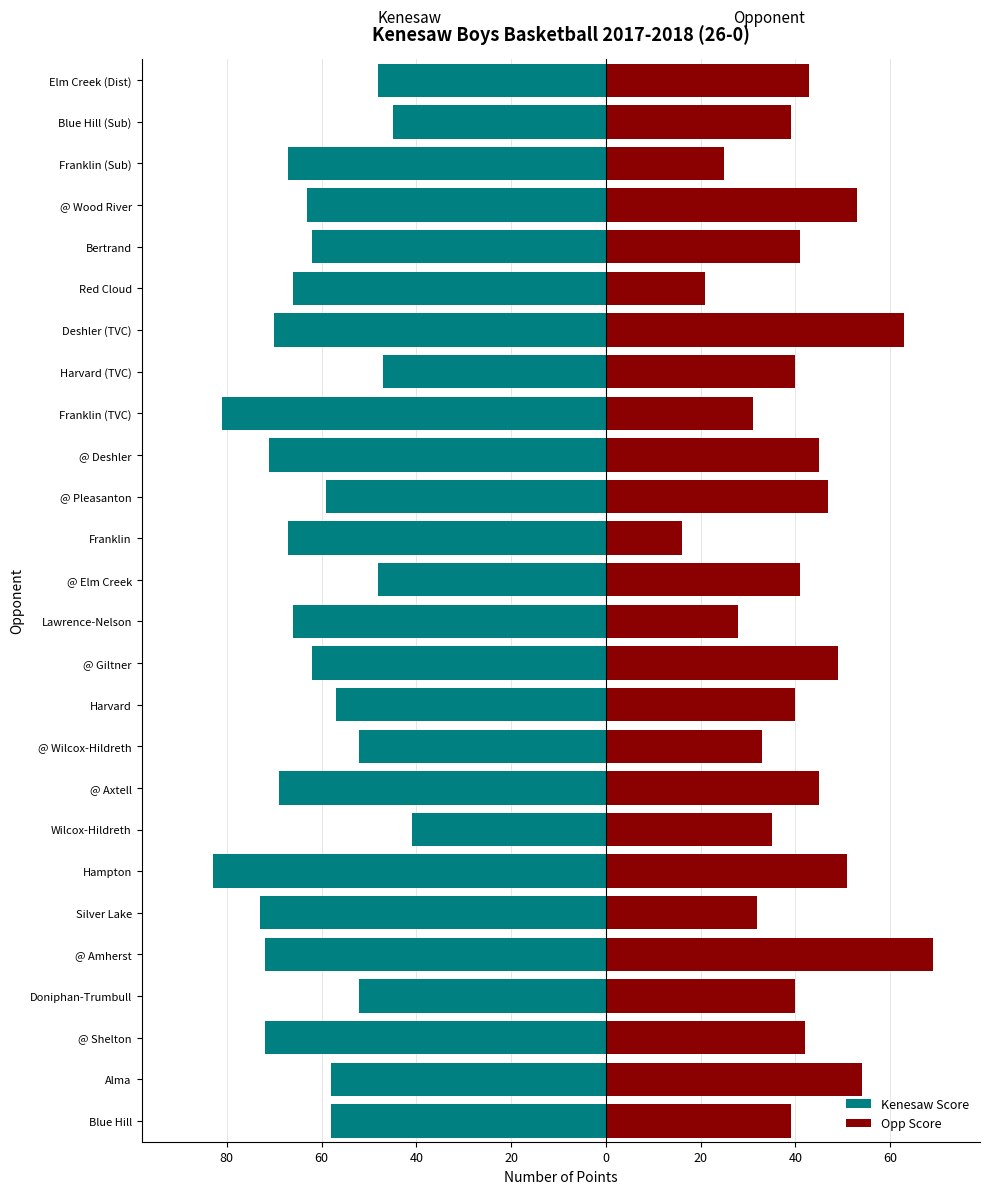

What is the difference between the second highest and second lowest values in the Kenesaw Score series?

36